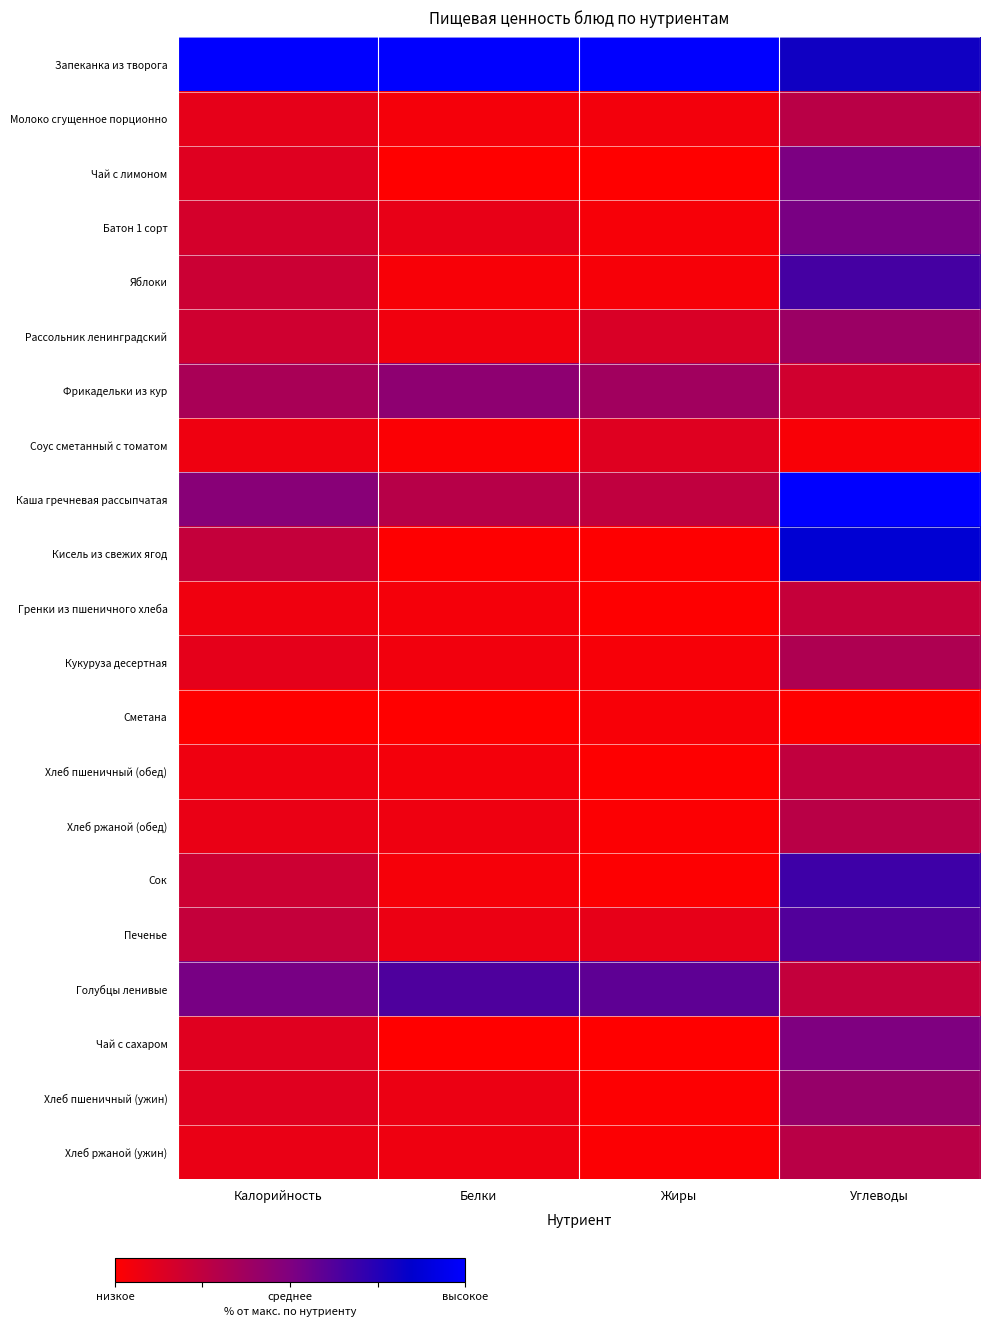

At which category is the sum across all series the highest?

Углеводы